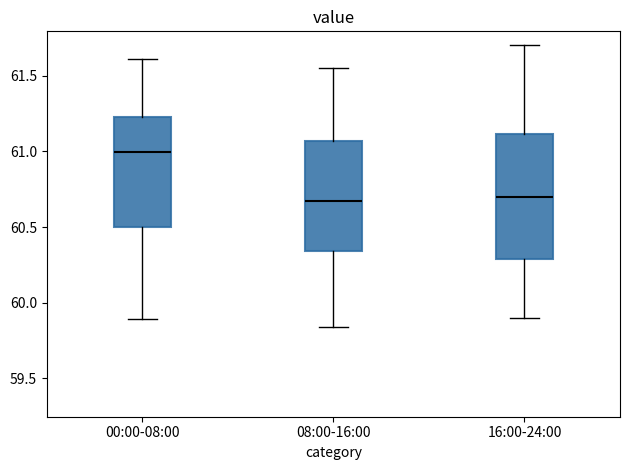

Which box's median line is the highest?

00:00-08:00